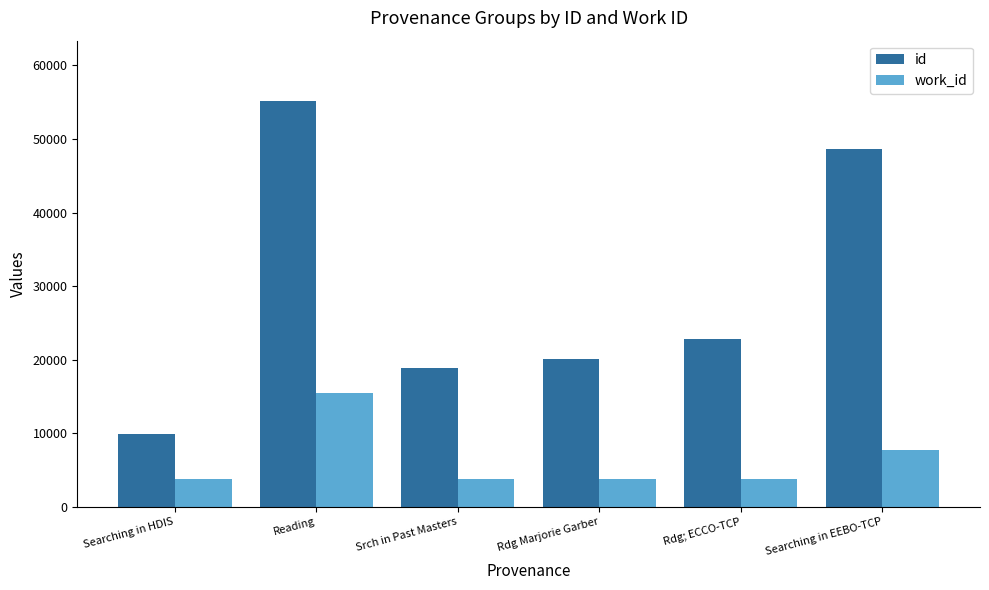

What is the average value of the work_id series?

6438